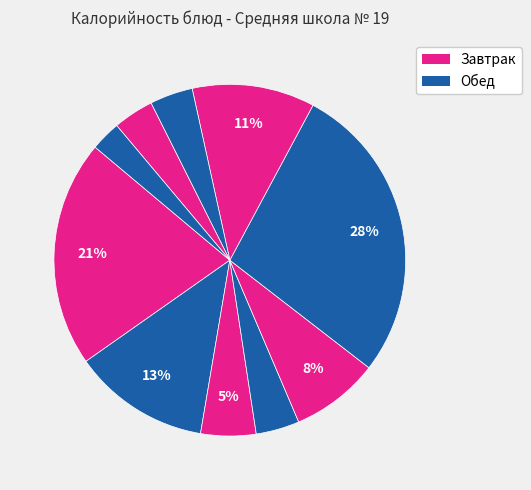

Count the number of slices in the pie.

10